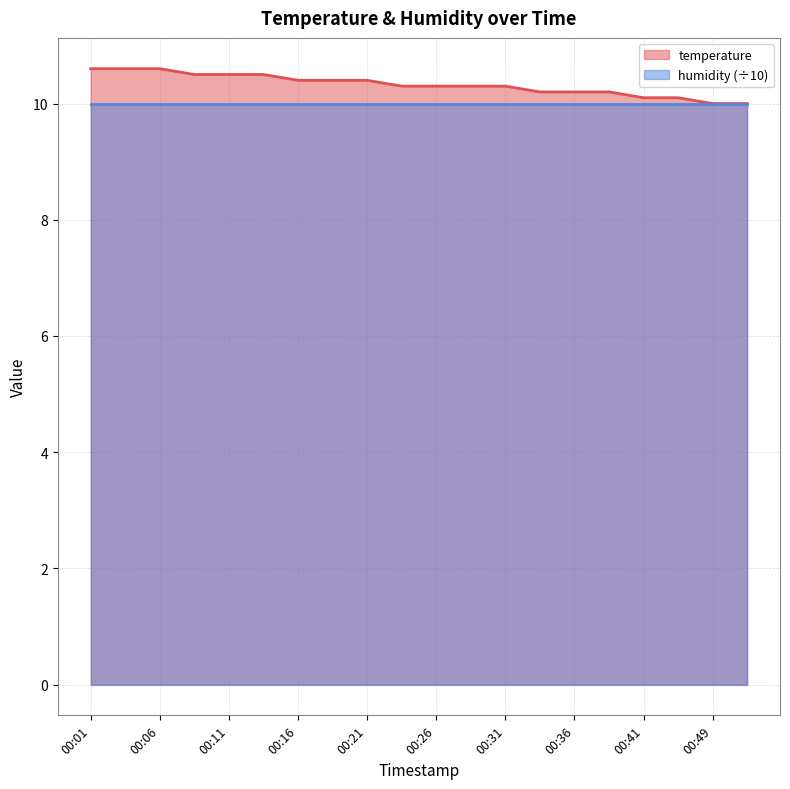

How many data points does each series have?

20